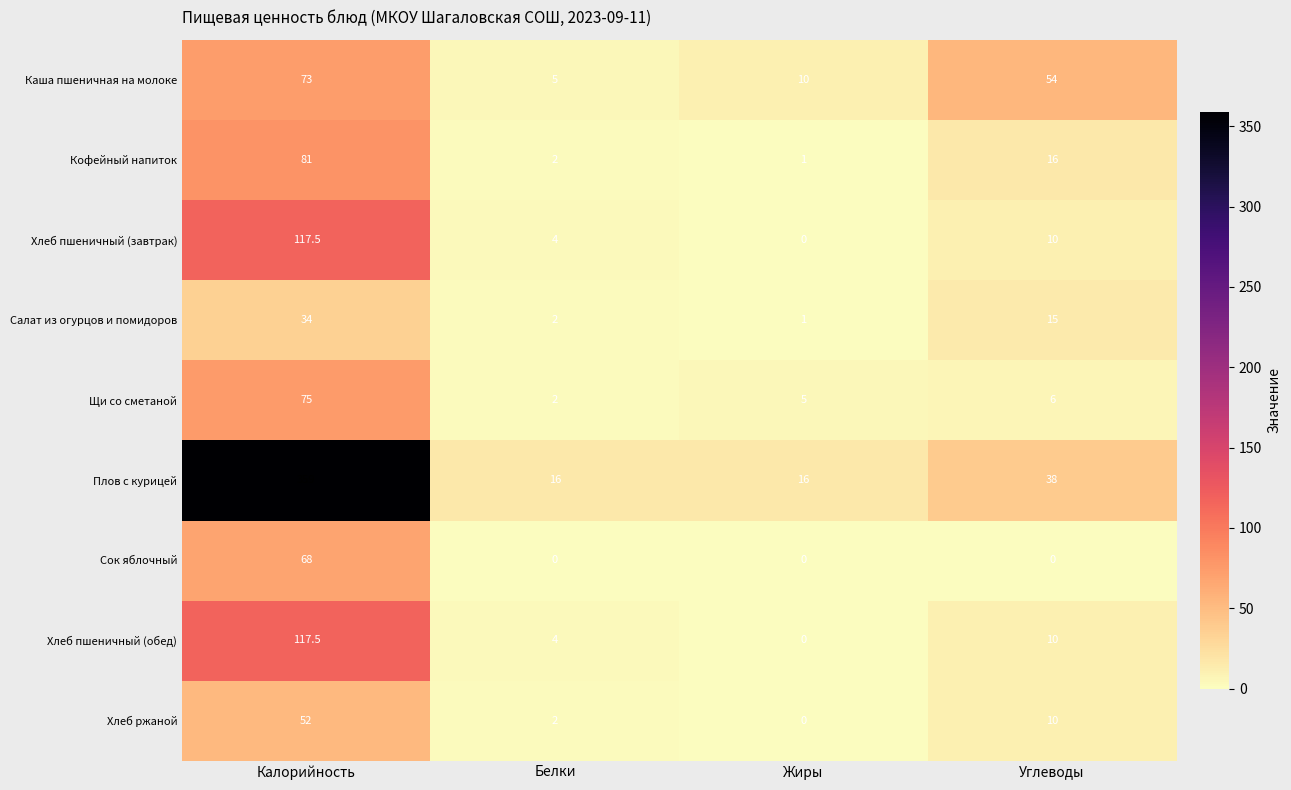

The value of Сок яблочный at Жиры is 0.0. True or false?

True